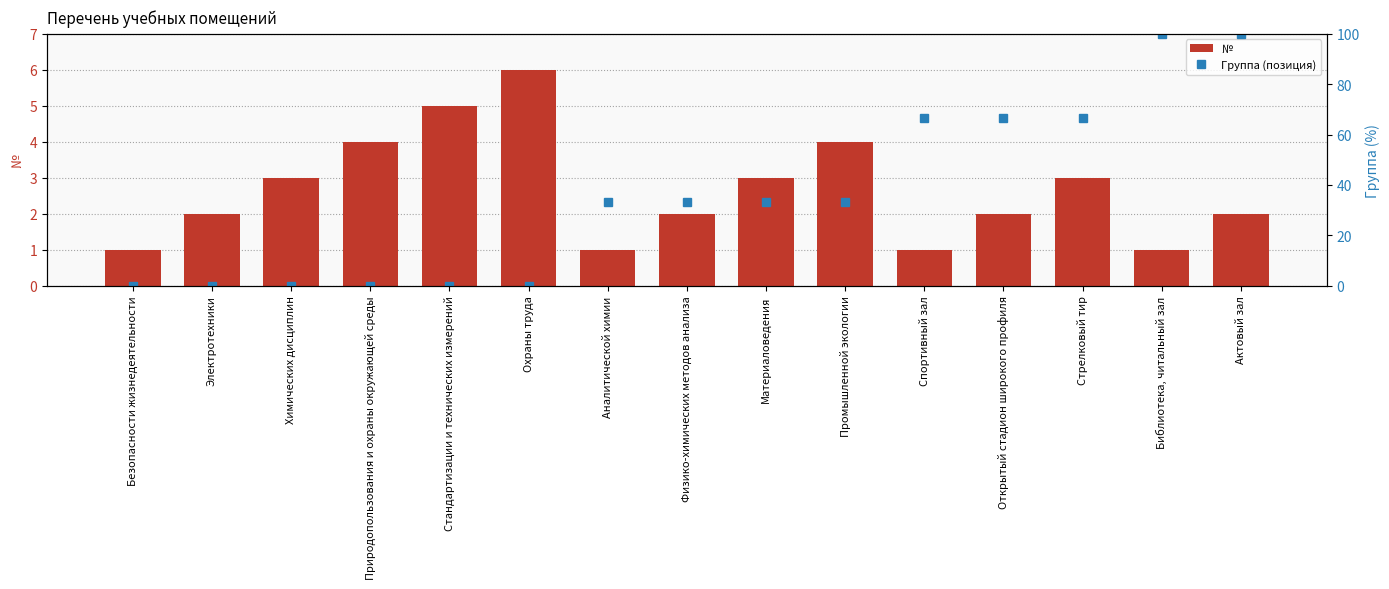

Reading left to right, transcribe all the data shown in this chart.

№: 1.0	2.0	3.0	4.0	5.0	6.0	1.0	2.0	3.0	4.0	1.0	2.0	3.0	1.0	2.0
Группа (позиция): 0.0	0.0	0.0	0.0	0.0	0.0	33.3	33.3	33.3	33.3	66.7	66.7	66.7	100.0	100.0